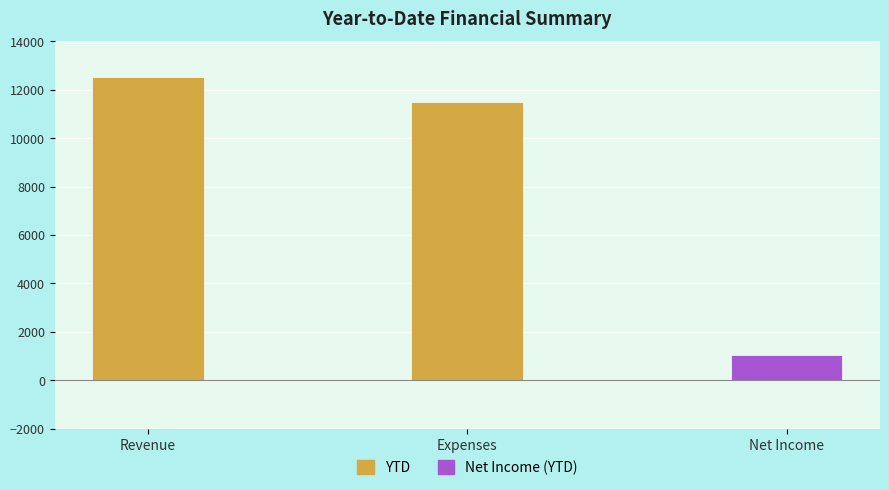

Between Expenses and Net Income, which is larger?

Expenses